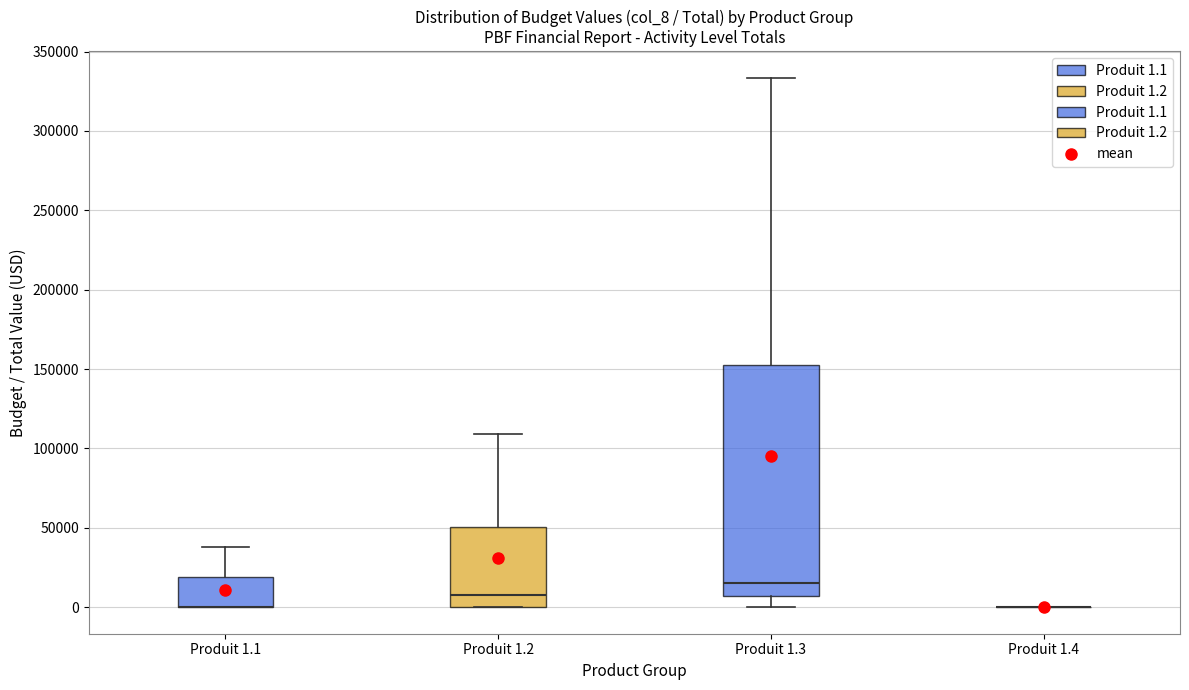

Reading left to right, read every box against the y-axis: the position of its median line, the range the box covers, and the ends of its whiskers. The values are not printed on the chart, so give them approximately, as read against the axis.

Produit 1.1: median 0 (drawn on the box's lower edge), box 0 to 20000, whiskers 0 to 40000
Produit 1.2: median 10000, box 0 to 50000, whiskers 0 to 110000
Produit 1.3: median 15000, box 5000 to 155000, whiskers 0 to 335000
Produit 1.4: box collapsed to a line at 0, whiskers 0 to 0